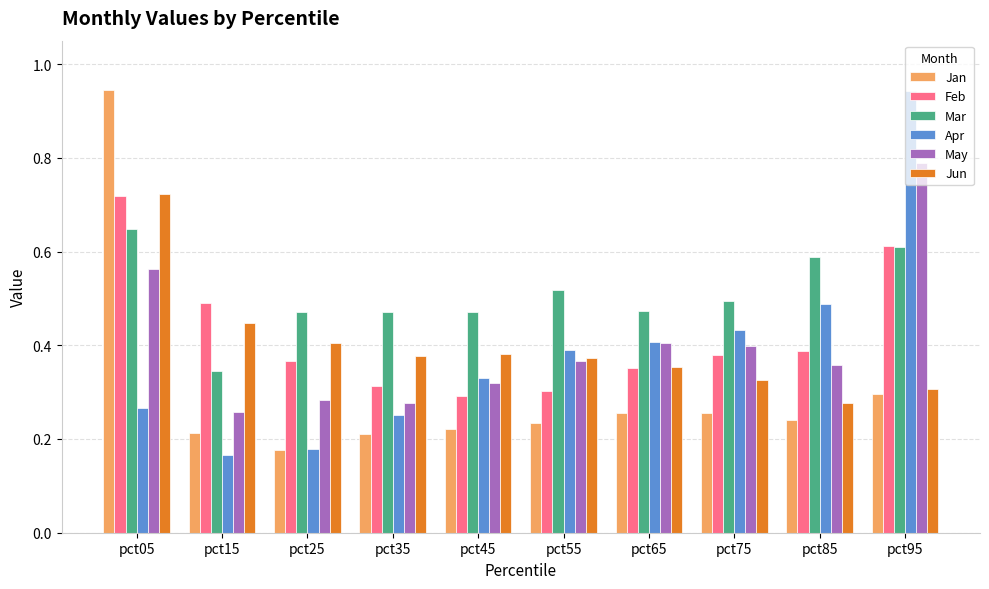

Does the chart contain any negative values?

No